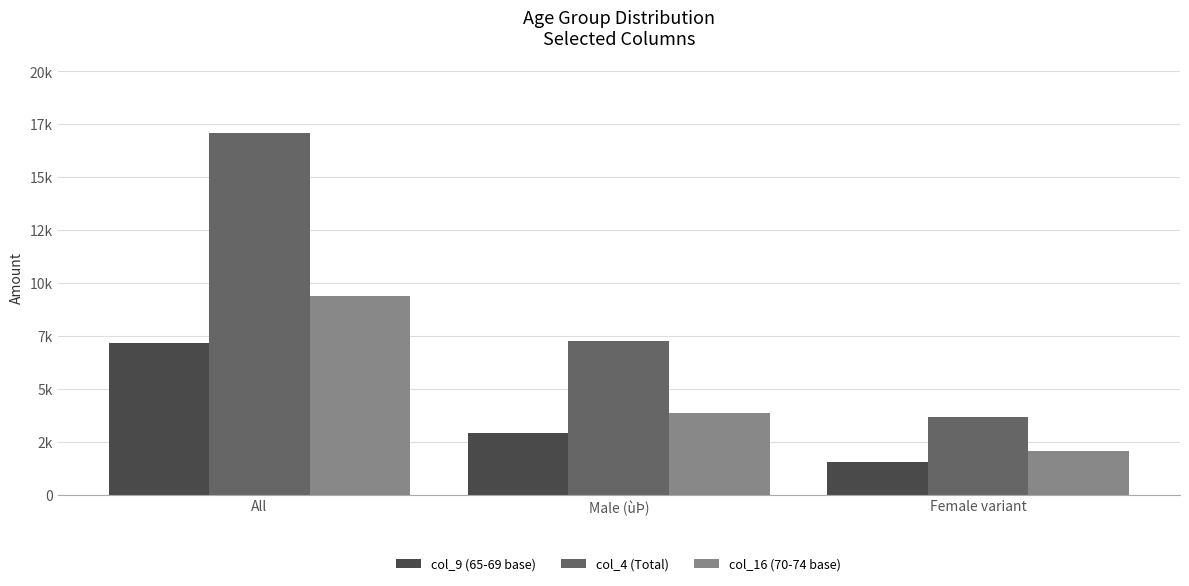

What are all the series names shown in the legend?

col_9 (65-69 base), col_4 (Total), col_16 (70-74 base)